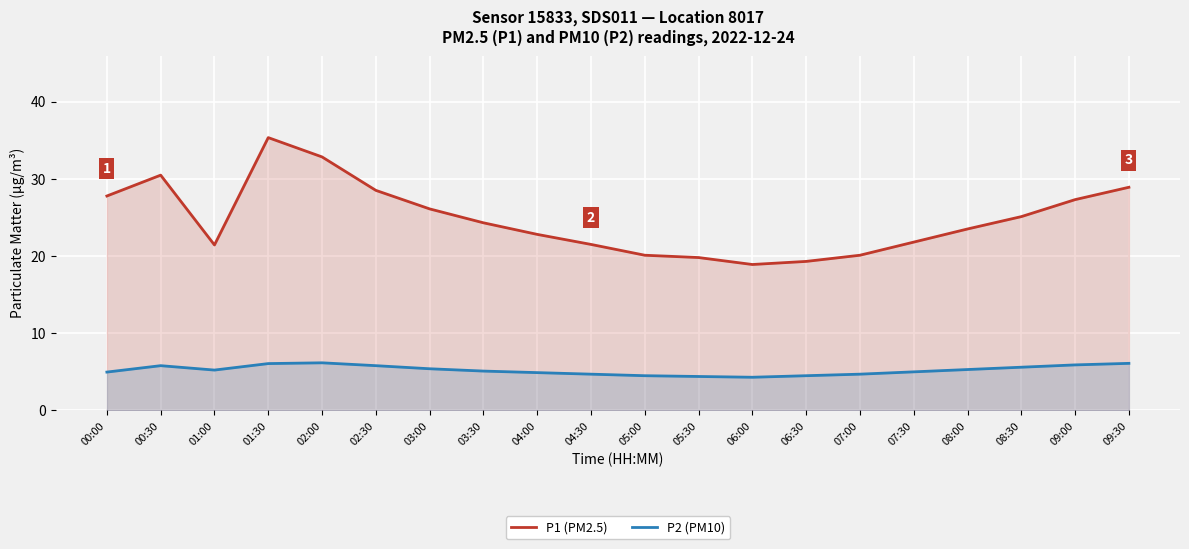

What is the label of the 5th point from the right?

07:30